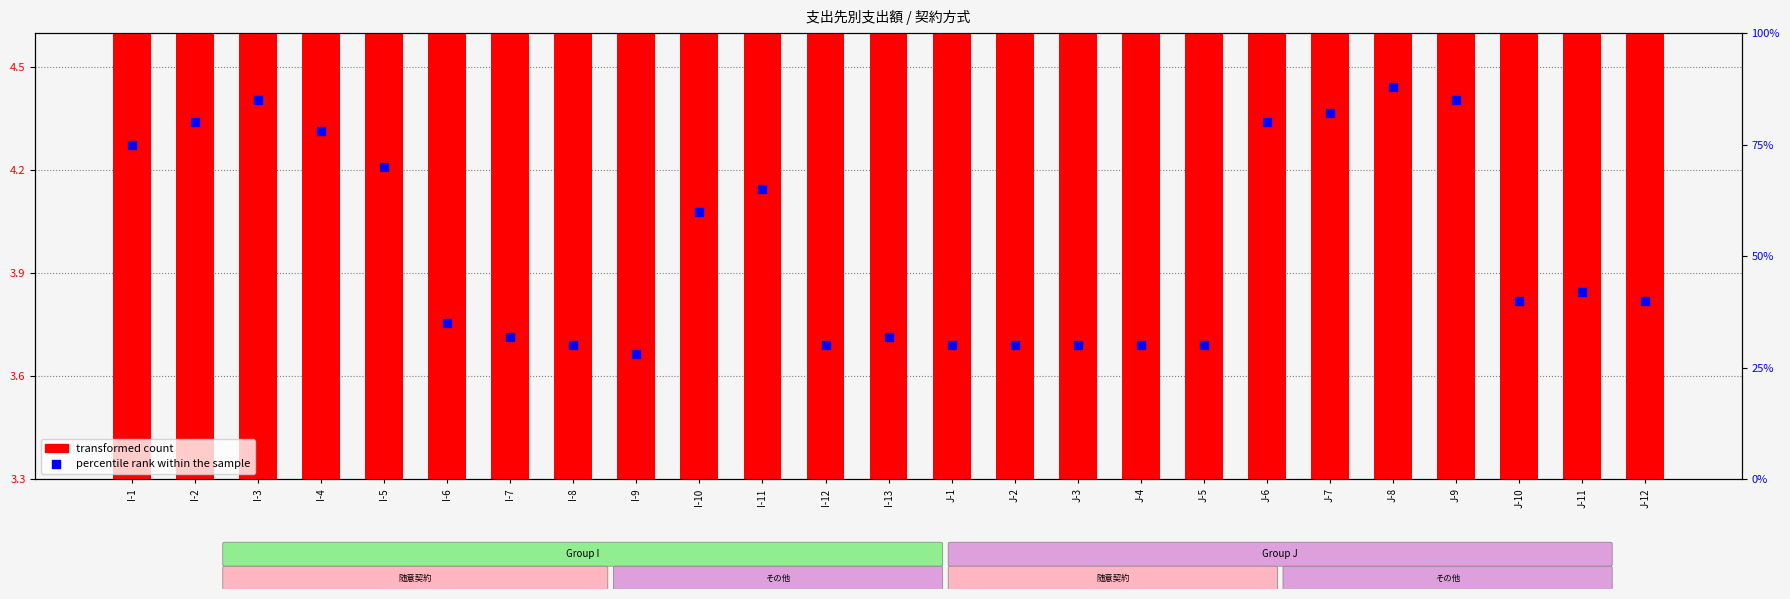

Which series reaches the minimum Y coordinate?

transformed count